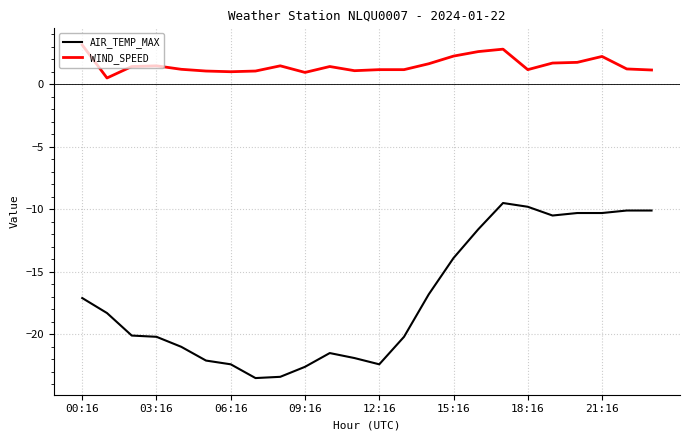

True or false: WIND_SPEED and AIR_TEMP_MAX intersect in this chart.

False